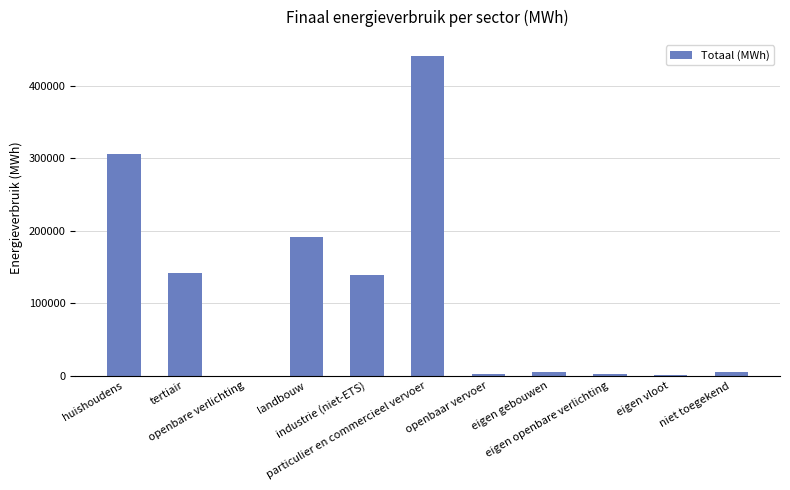

What is the approximate value at eigen openbare verlichting?

2897.0